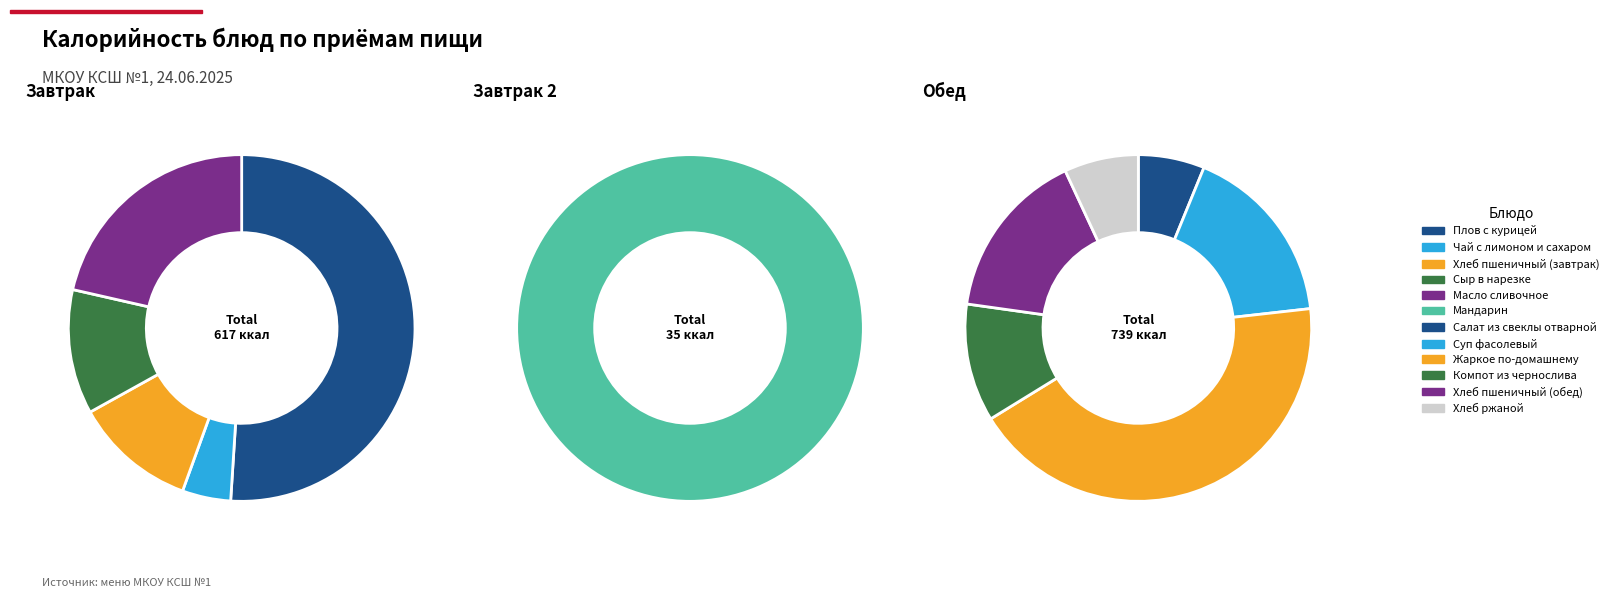

Does Масло сливочное account for over 50% of the chart?

No